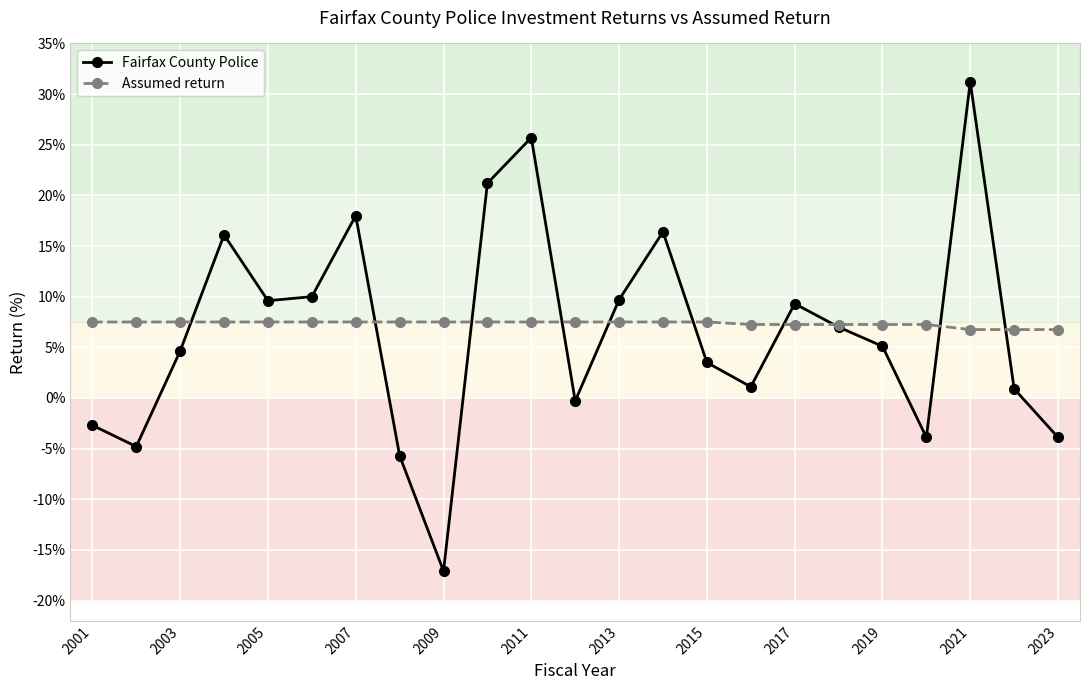

What are all the series names shown in the legend?

Fairfax County Police, Assumed return